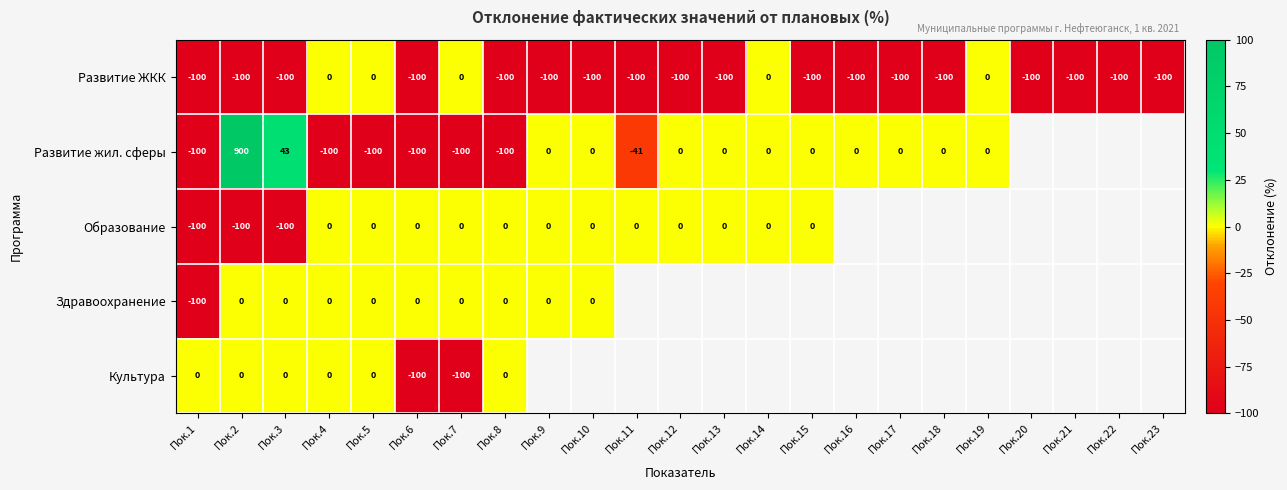

How many categories are shown in the chart?

23